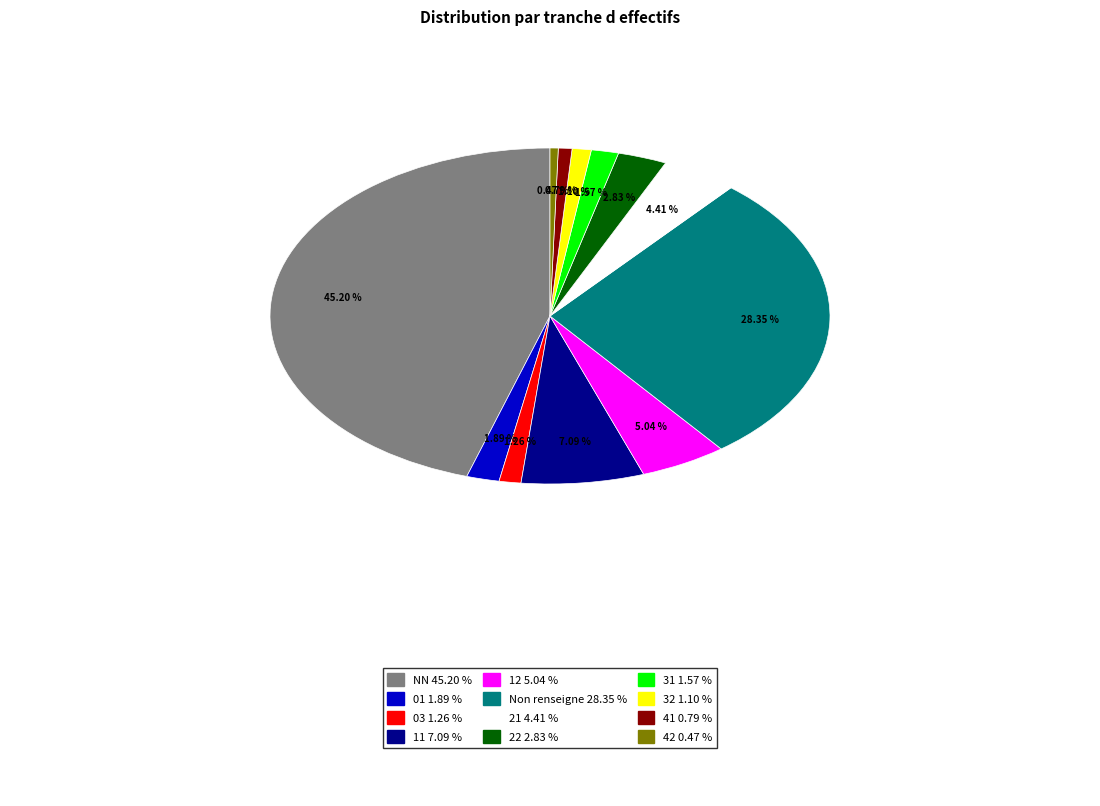

How many segments does this pie chart have?

12